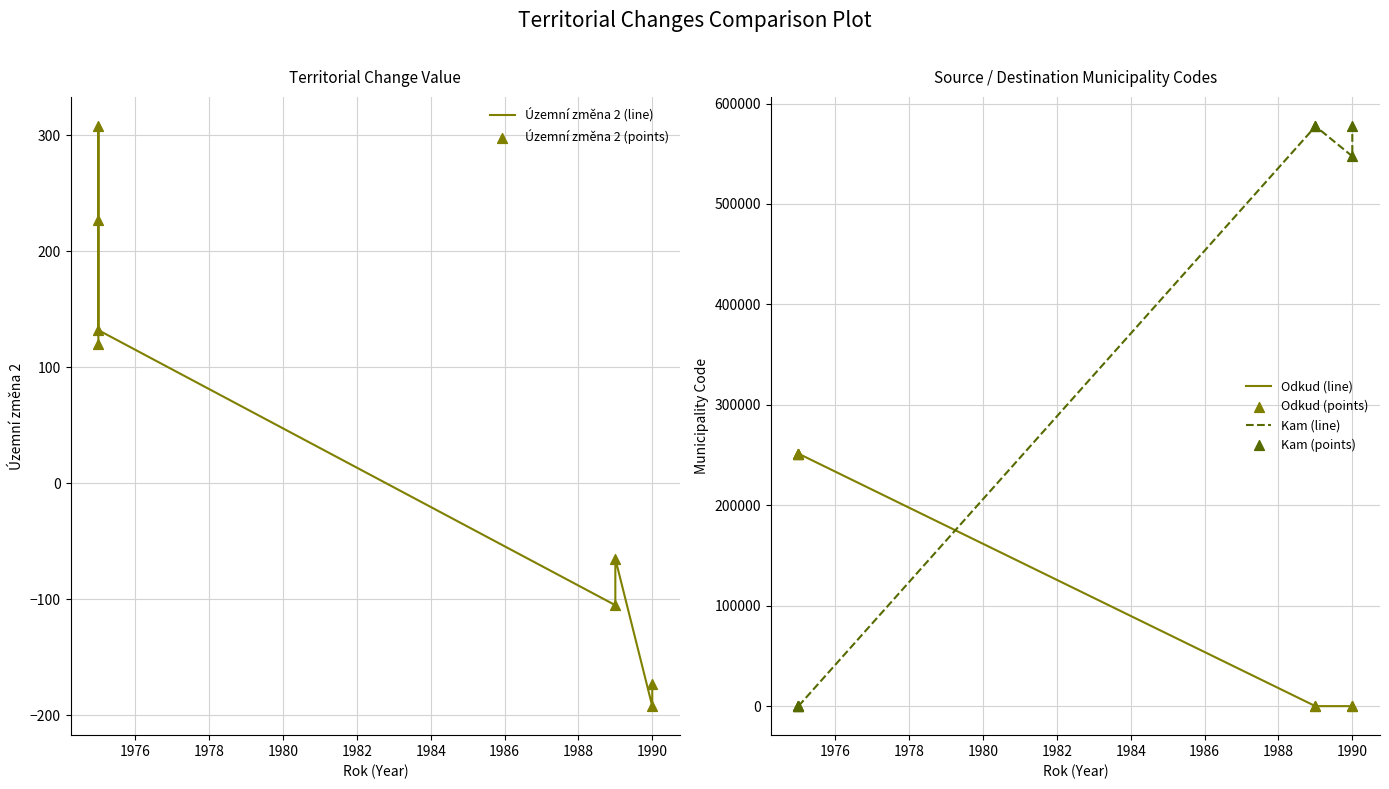

What is the total value across all series at 1990?

1094584